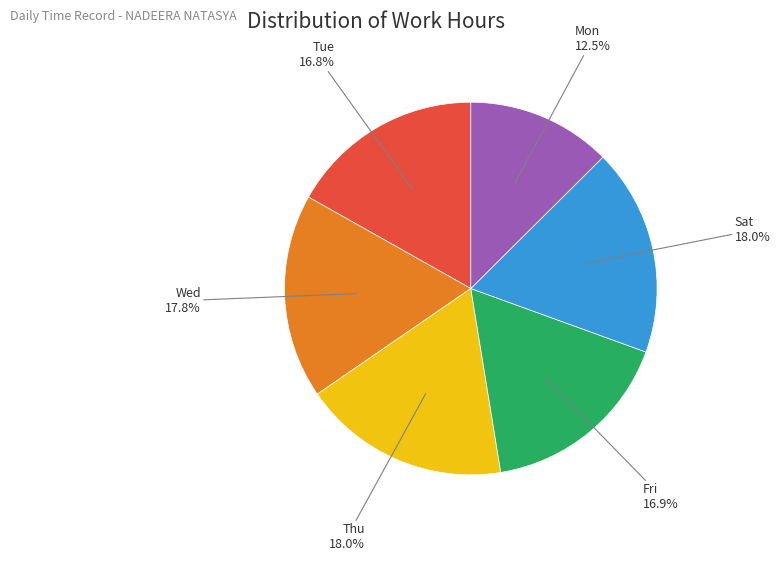

Is there a majority slice in this chart?

No